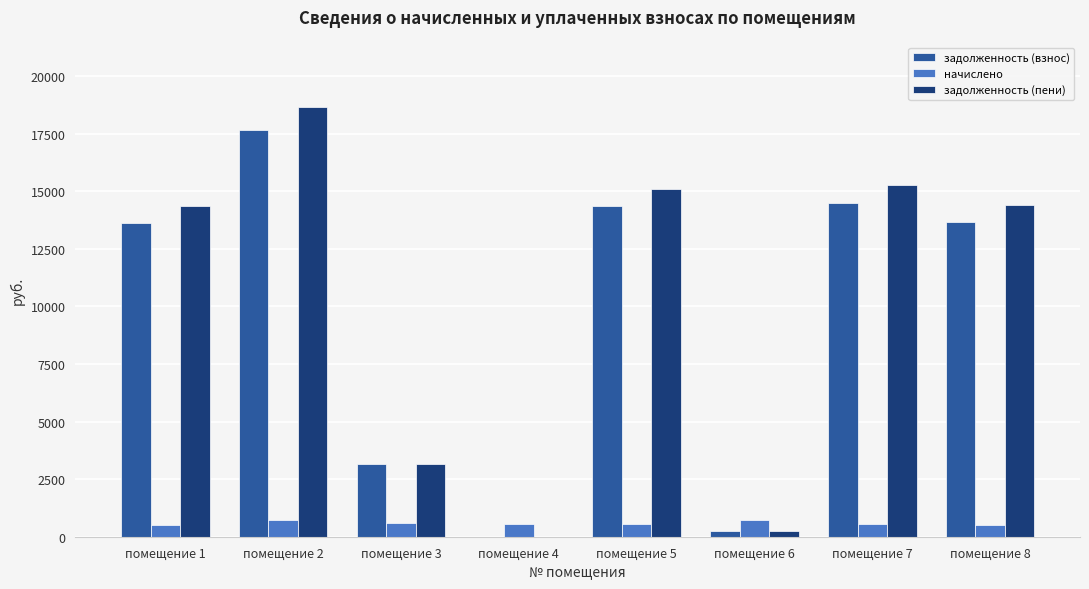

Are the bars horizontal?

No